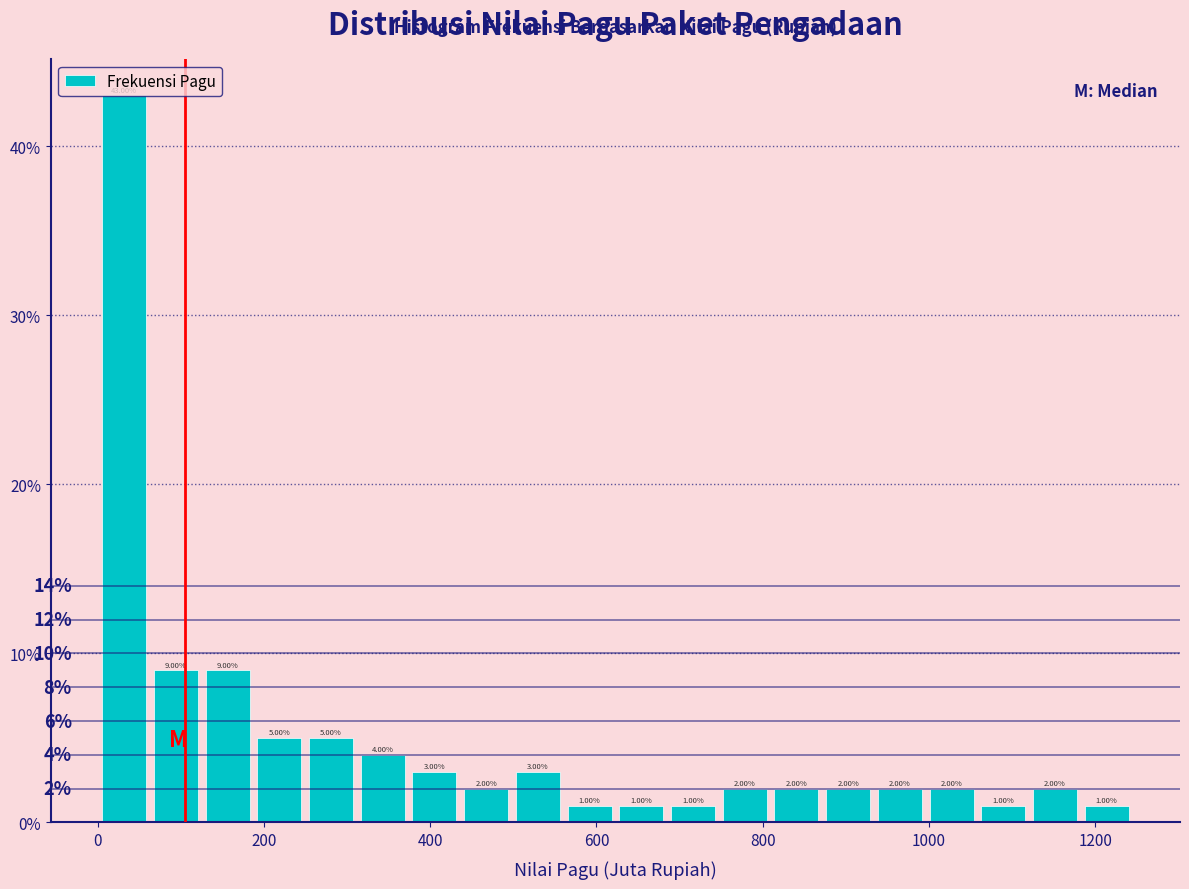

Around what value on the x-axis is the tallest bar? Give the approximate position of its centre, as read against the axis.

40